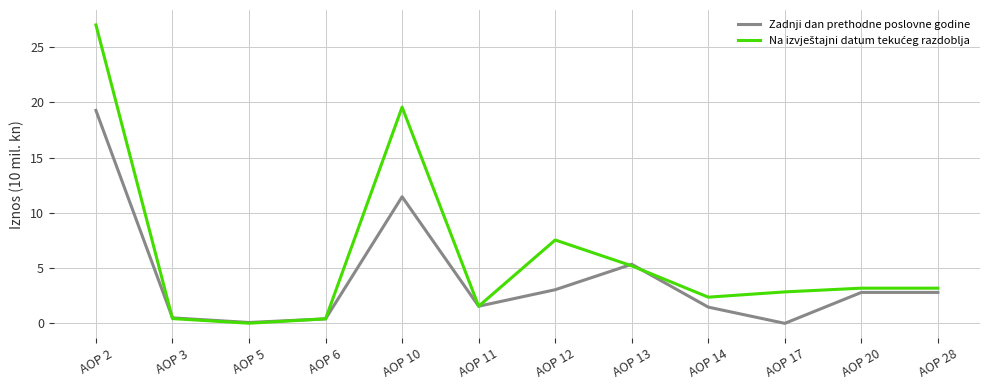

At which category is the sum across all series the highest?

AOP 2